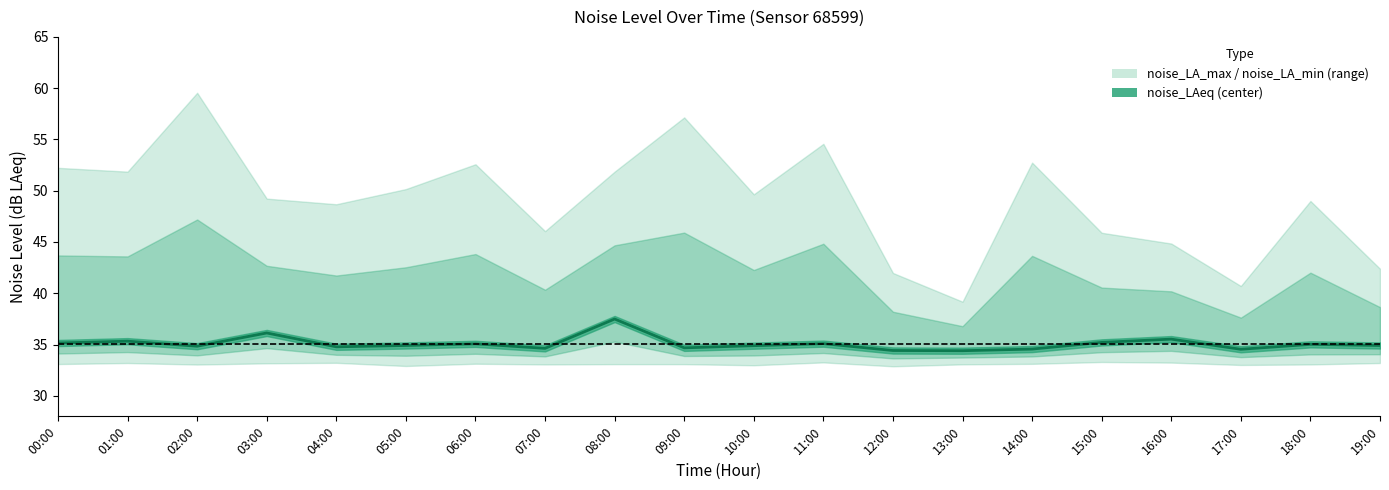

Reading left to right, extract all data points from this chart.

35.1	35.3	34.8	36.1	34.8	34.9	35.1	34.6	37.5	34.7	34.9	35.1	34.4	34.4	34.6	35.2	35.5	34.5	35.0	34.9